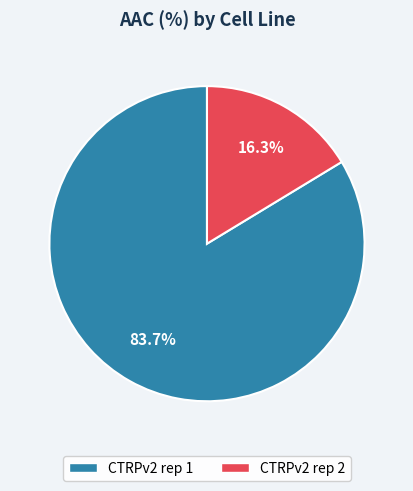

Approximately how many times larger is the value at CTRPv2 rep 1 compared to CTRPv2 rep 2?

5.1